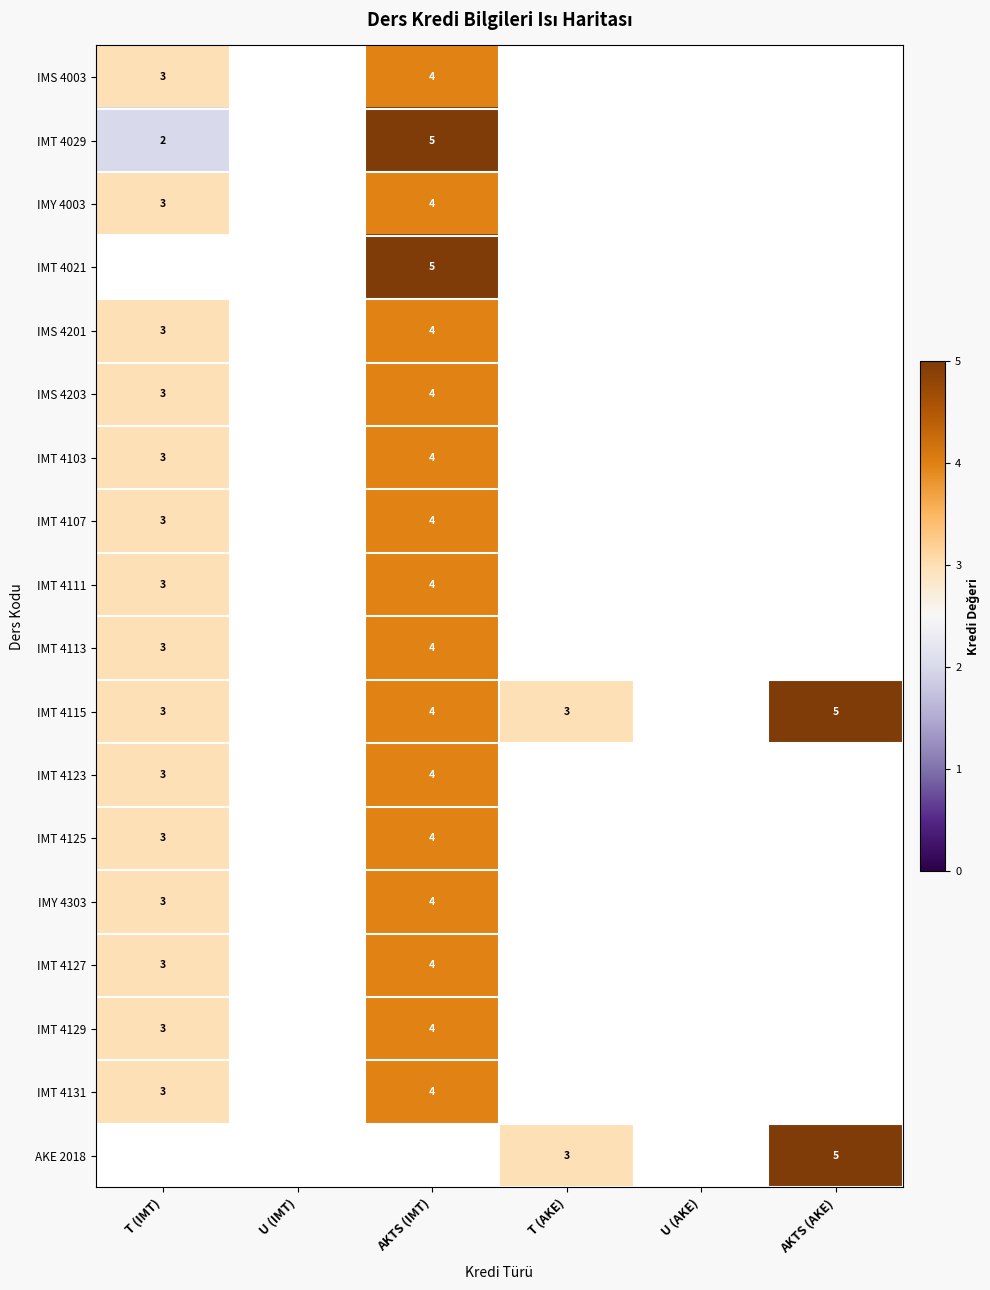

The IMS 4201 series shows 3 at T (IMT). True or false?

True